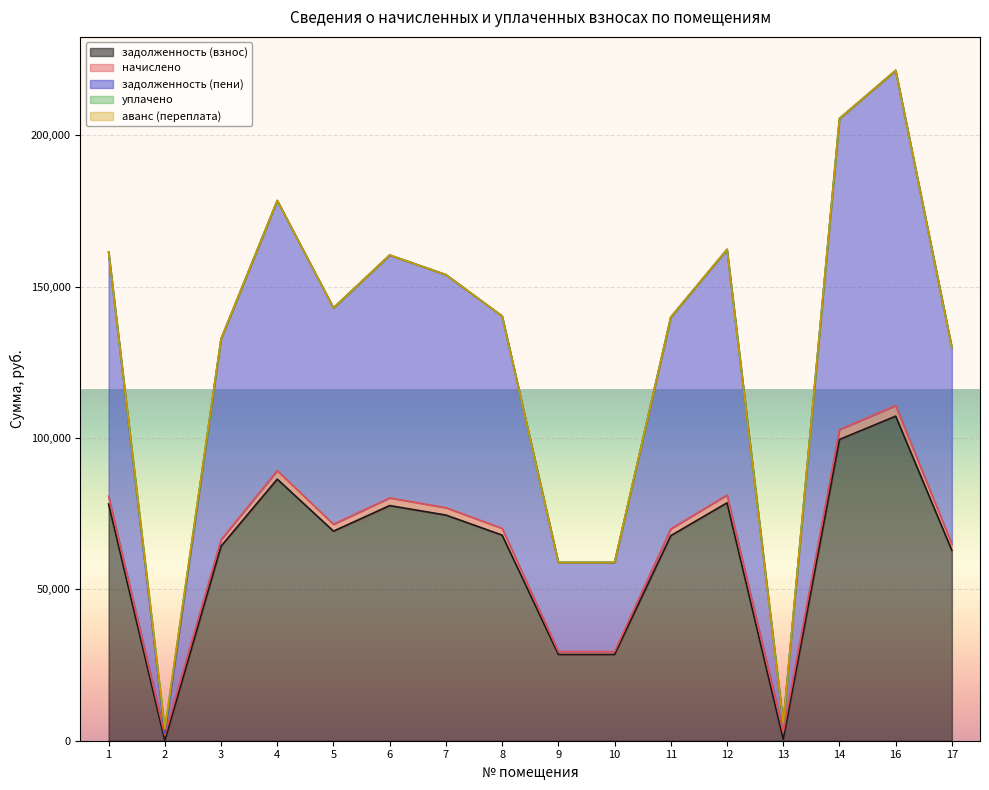

The value of уплачено at 7 is 513.0. True or false?

False